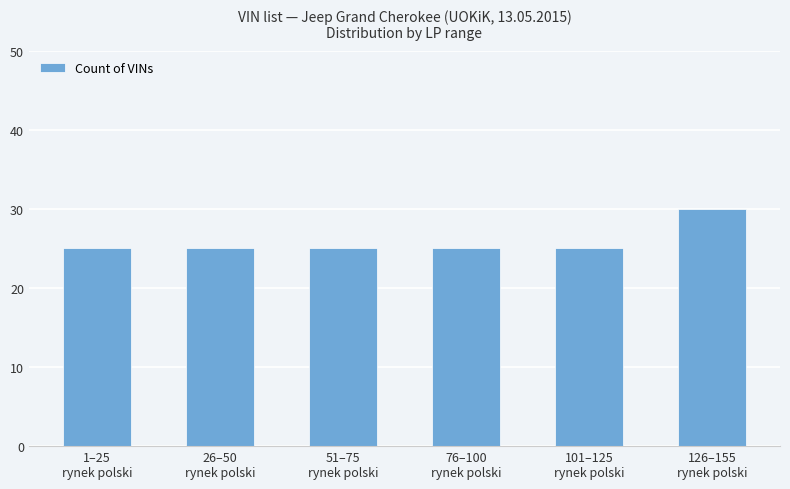

Reading left to right, transcribe all the data shown in this chart.

1–25
rynek polski=25	26–50
rynek polski=25	51–75
rynek polski=25	76–100
rynek polski=25	101–125
rynek polski=25	126–155
rynek polski=30